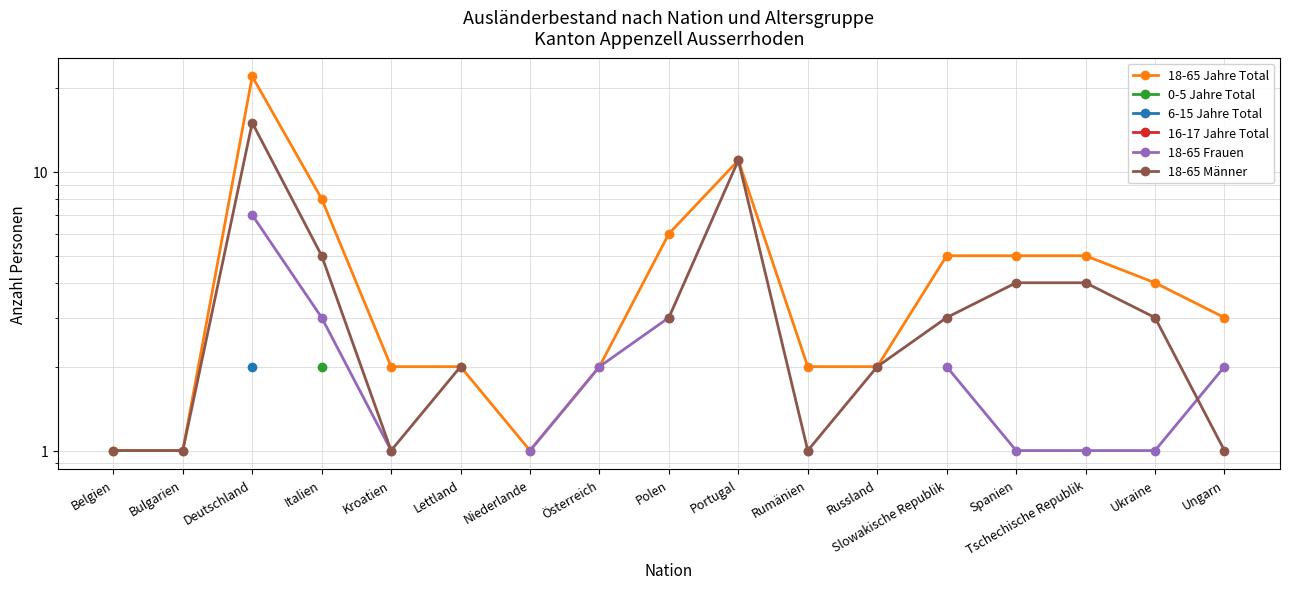

Where is the first local minimum for 18-65 Jahre Total?

Niederlande